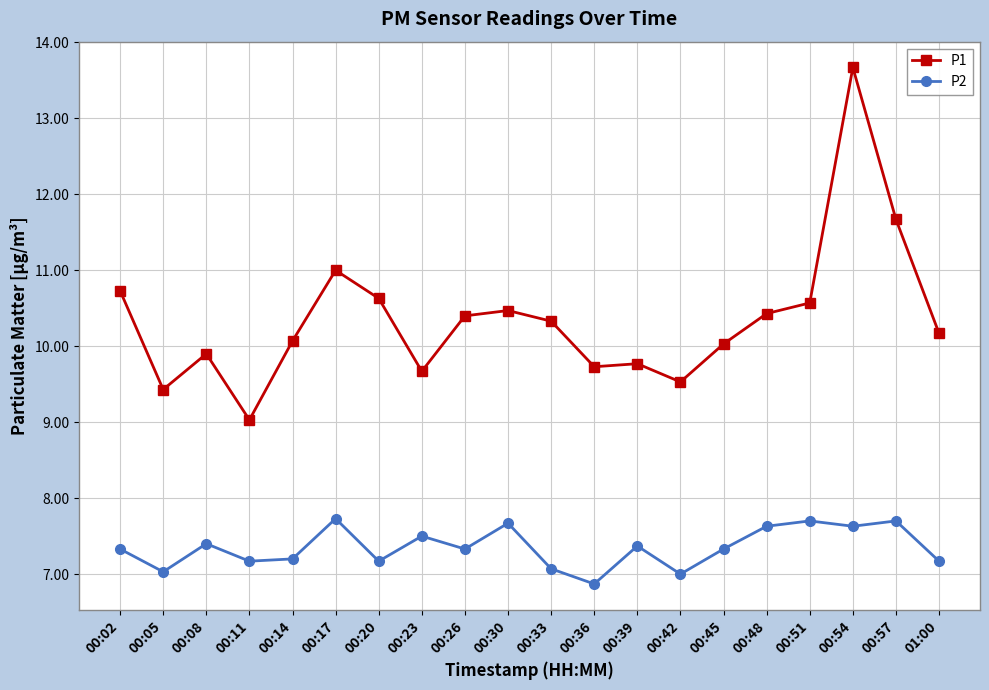

What is the label of the 6th point from the left?

00:17